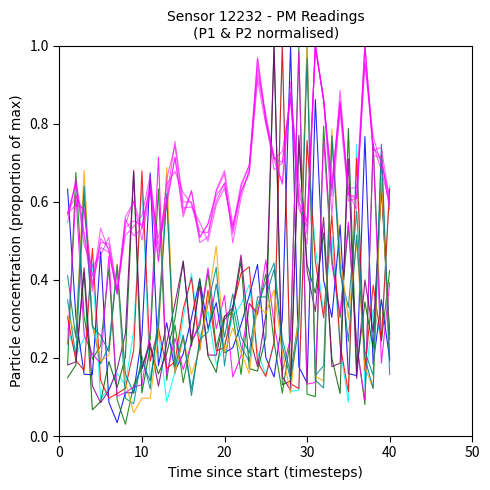

How many lines are shown in the chart?

15